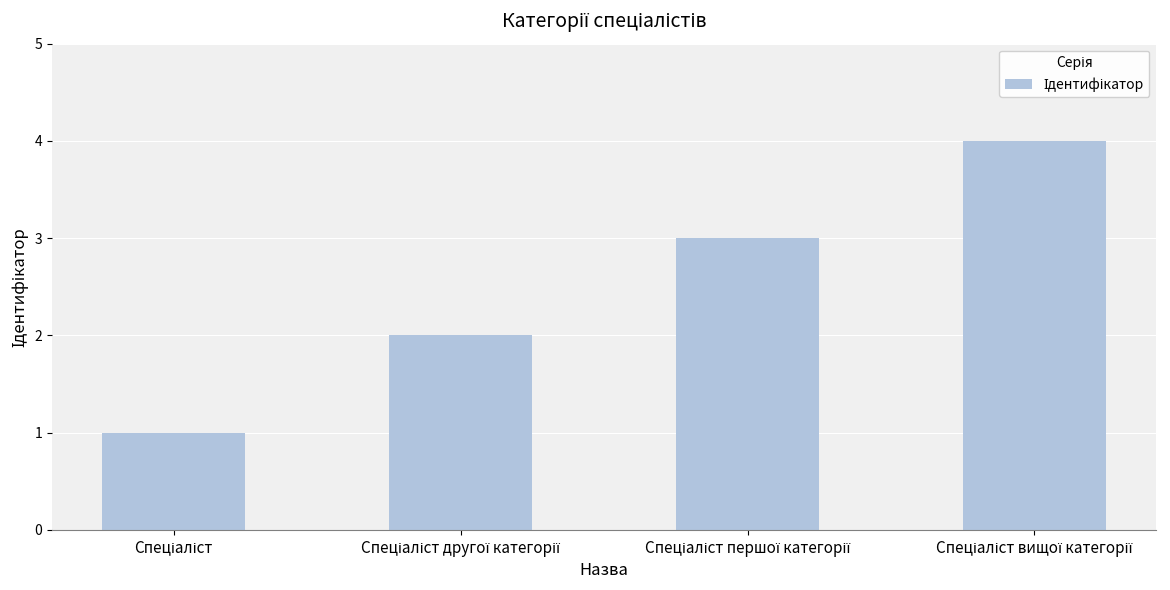

What is the difference between the maximum and minimum values?

3